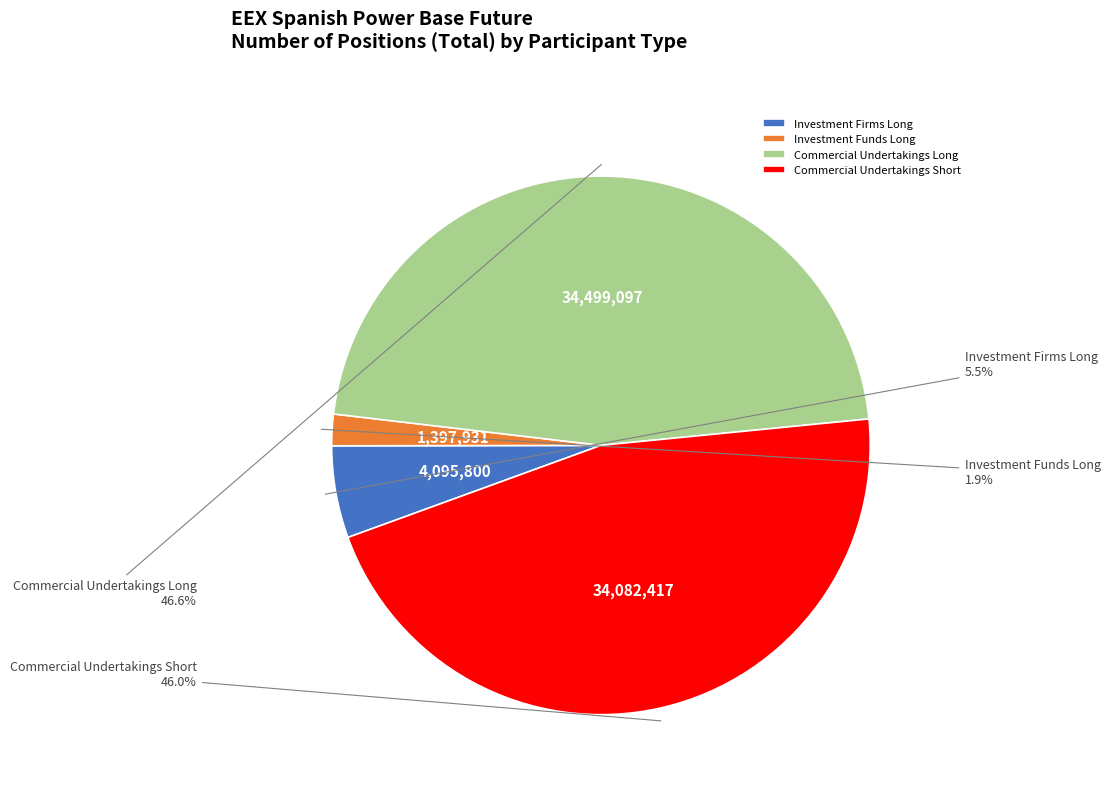

Which category has the biggest portion of the pie?

Commercial Undertakings Long